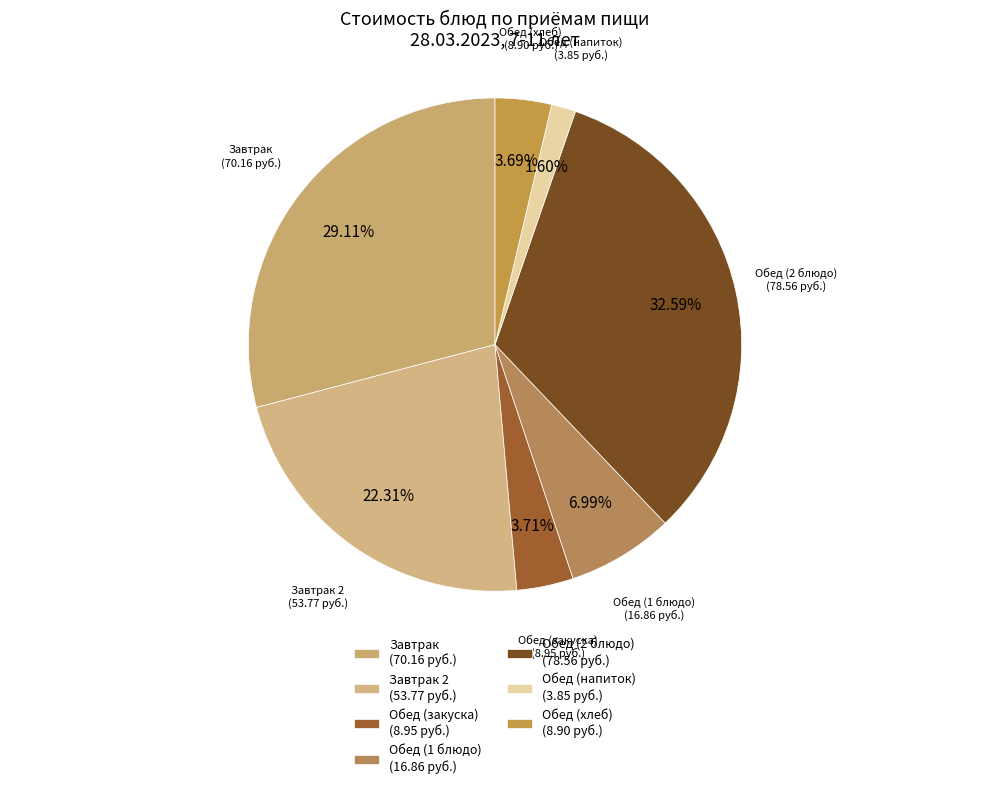

Does Обед (напиток) (3.85 руб.) account for over 50% of the chart?

No